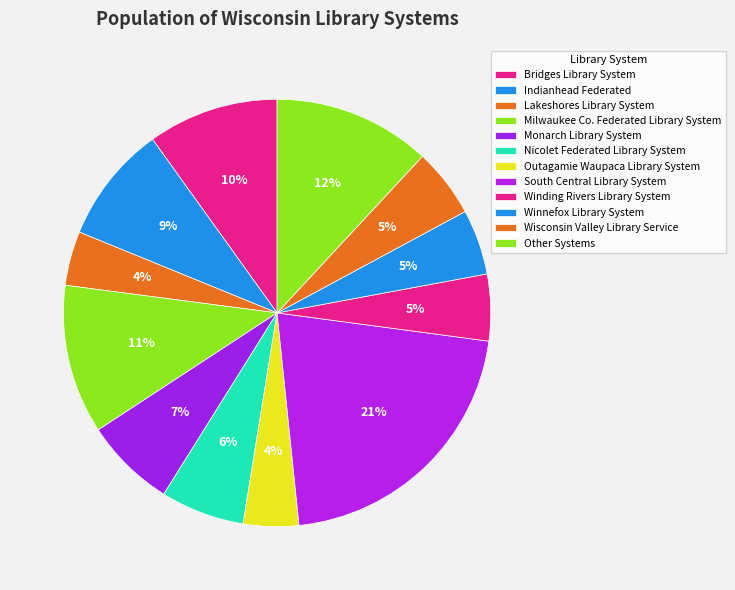

Between Indianhead Federated and Lakeshores Library System, which is larger?

Indianhead Federated